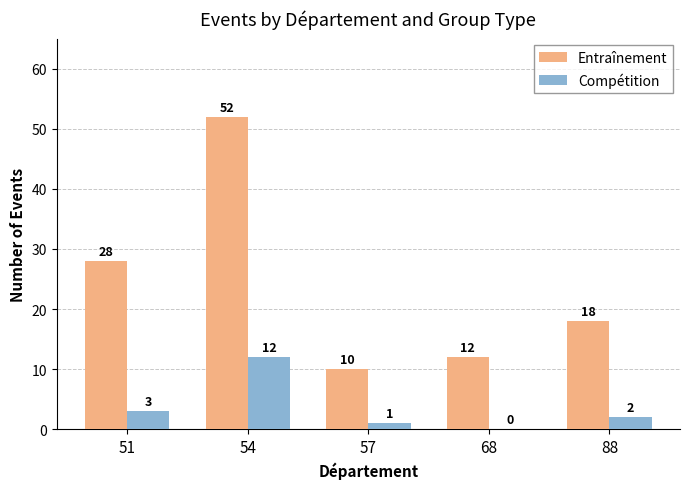

What is the sum of the Compétition values at 57 and 51?

4